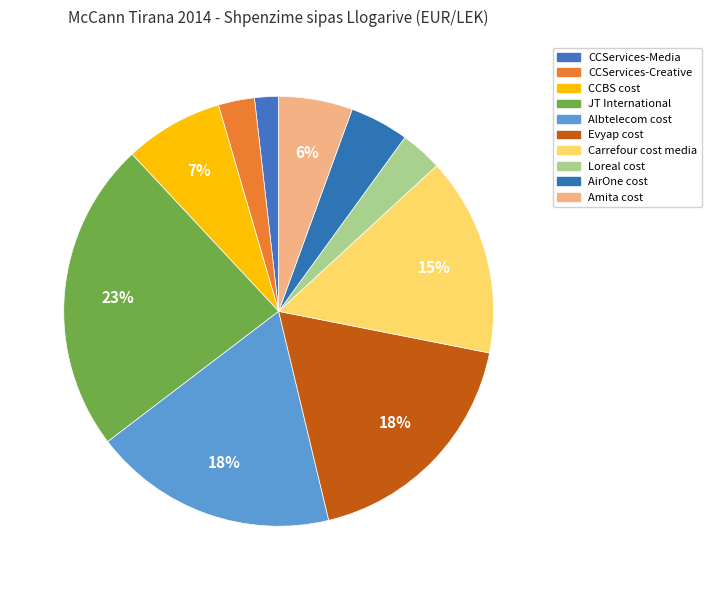

What percentage do Albtelecom cost and Evyap cost together represent?

36.5%